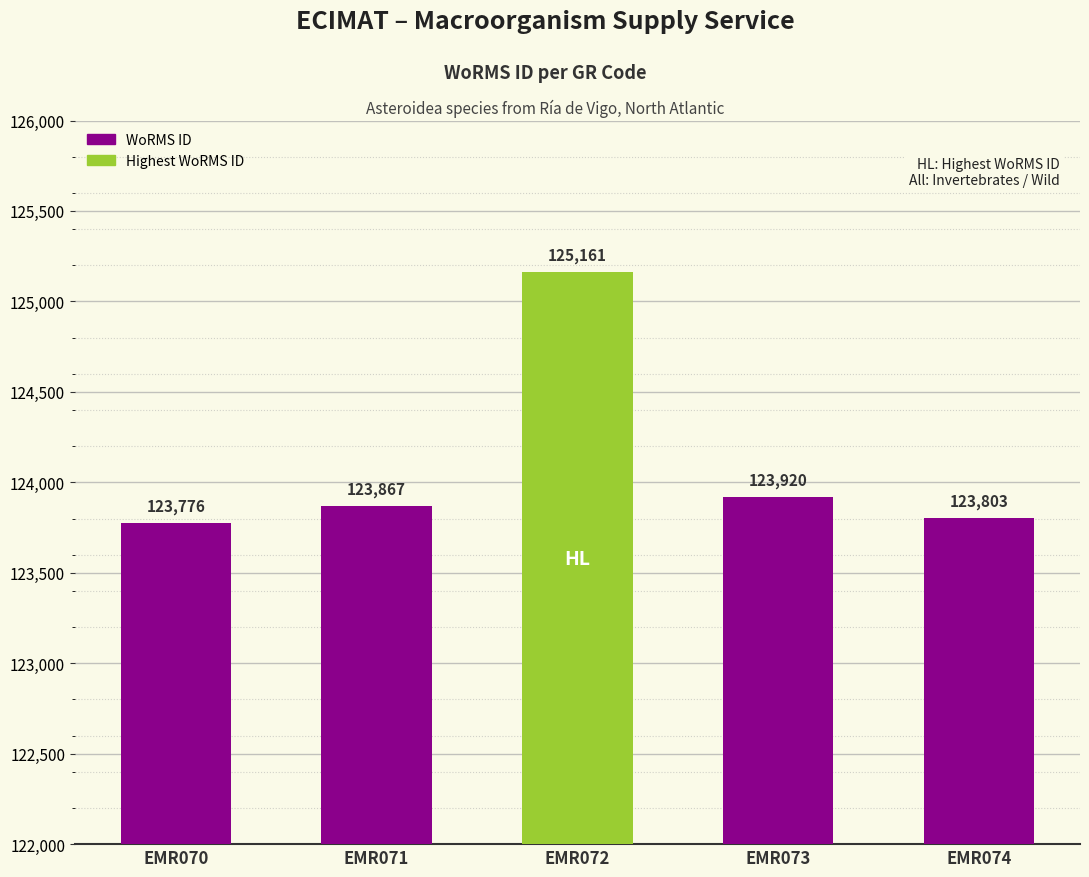

List the labels in order of value, smallest first.

EMR070, EMR074, EMR071, EMR073, EMR072